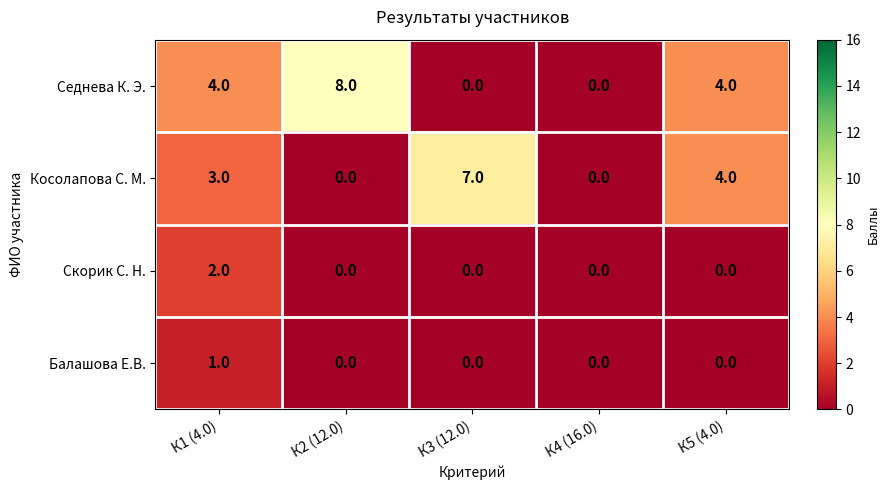

How many categories are shown in the chart?

5